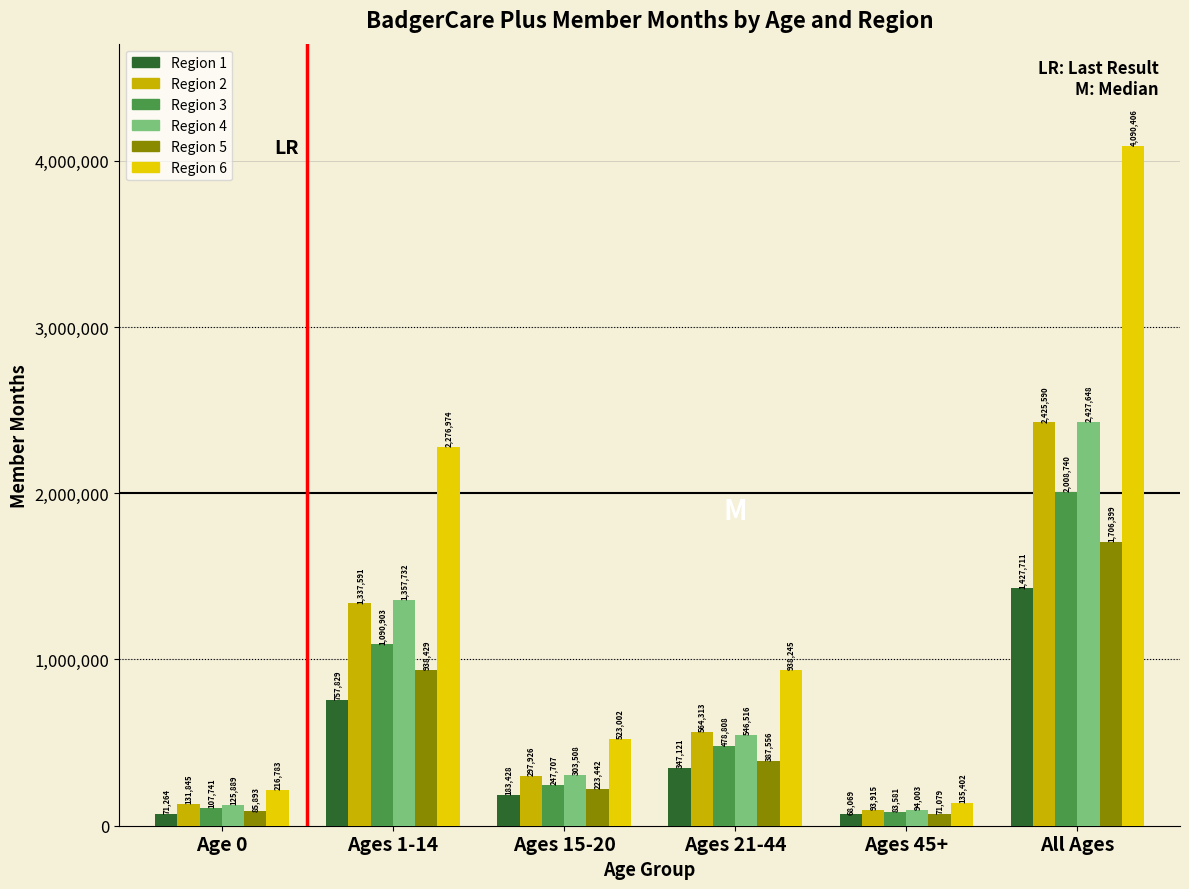

Reading left to right, list all the values displayed in this chart.

Region 1: 71264	757829	183428	347121	68069	1427711
Region 2: 131845	1337591	297926	564313	93915	2425590
Region 3: 107741	1090903	247707	478808	83581	2008740
Region 4: 125889	1357732	303508	546516	94003	2427648
Region 5: 85893	938429	223442	387556	71079	1706399
Region 6: 216783	2276974	523002	938245	135402	4090406